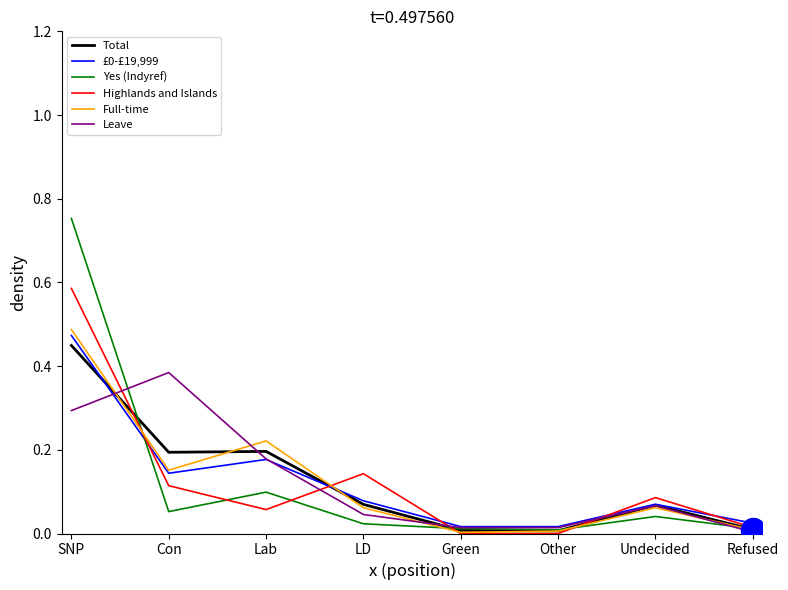

What is the difference between the highest and lowest values at Con?

0.3